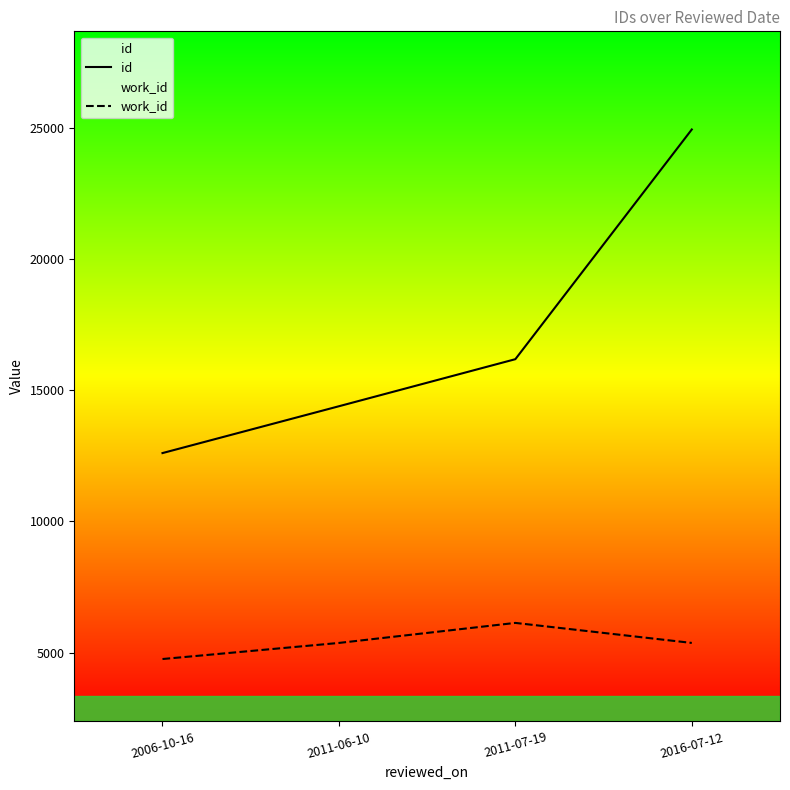

What is the value of the id point at the 3rd from the left?

16176